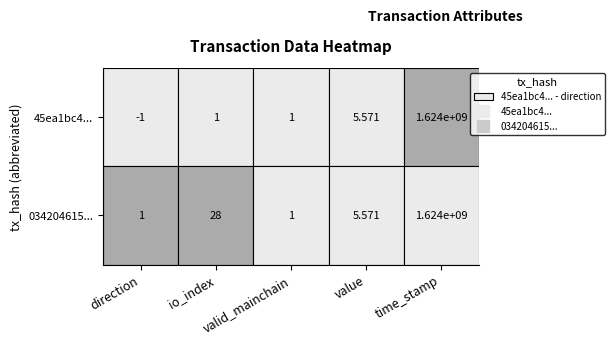

Between valid_mainchain and value, which is larger?

value